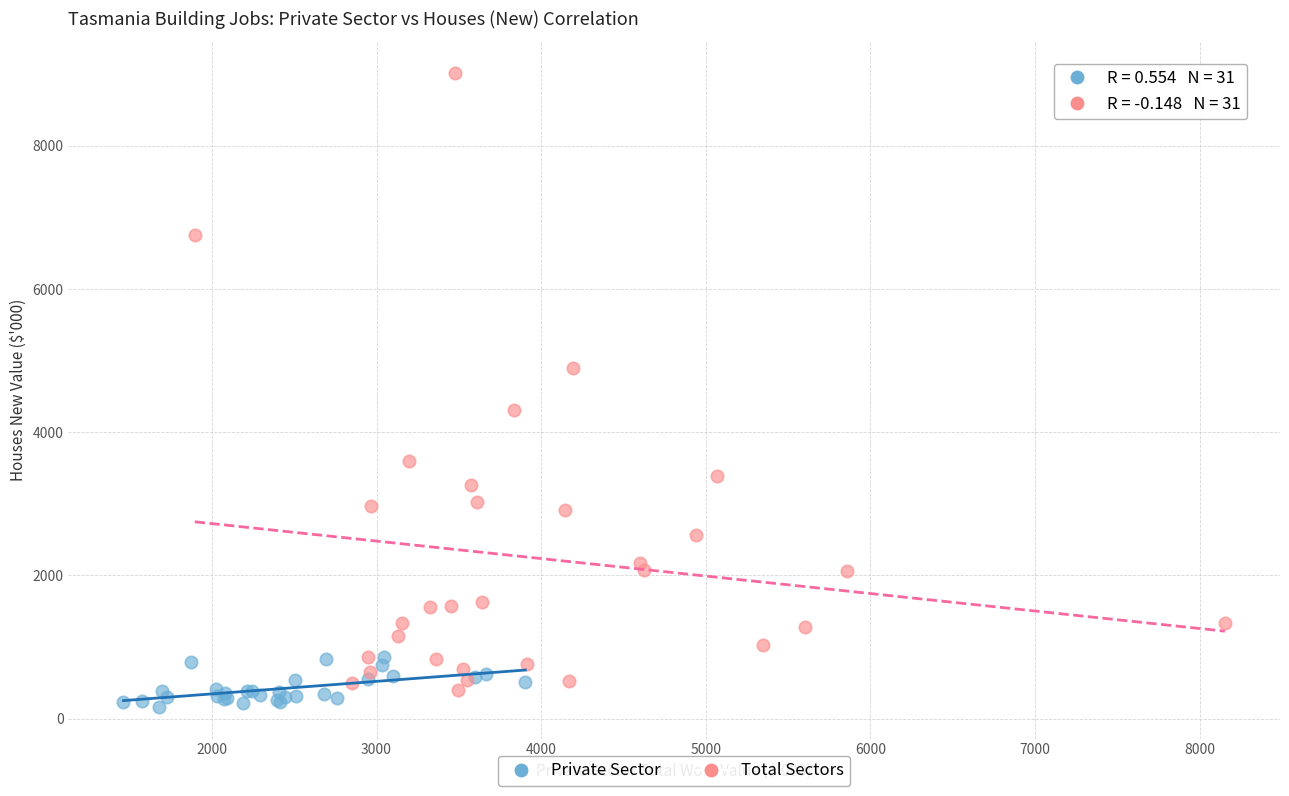

Which series has the widest spread of Y values?

Total Sectors